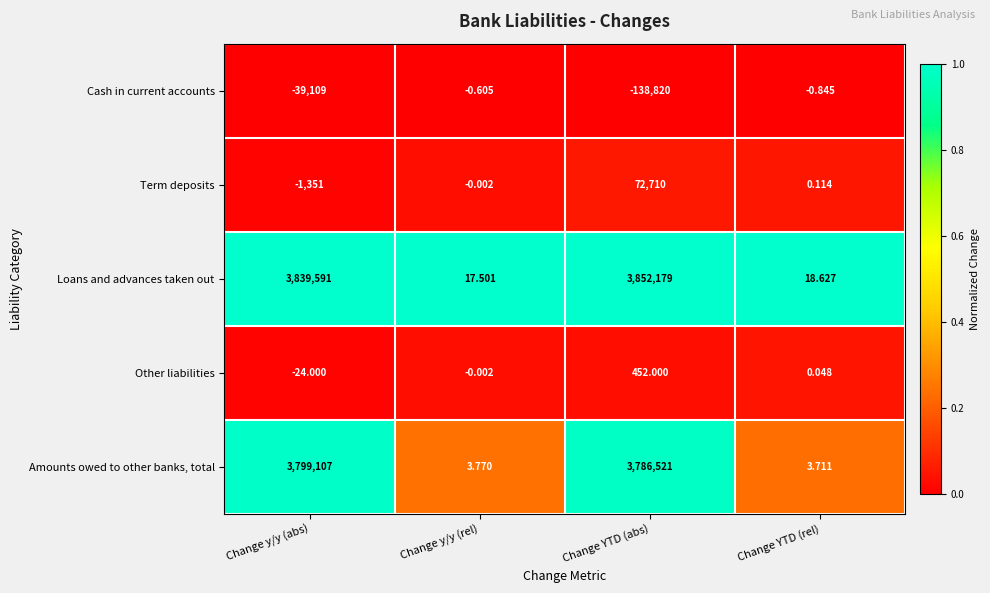

Which category has the highest value in the Term deposits series?

Change YTD (abs)